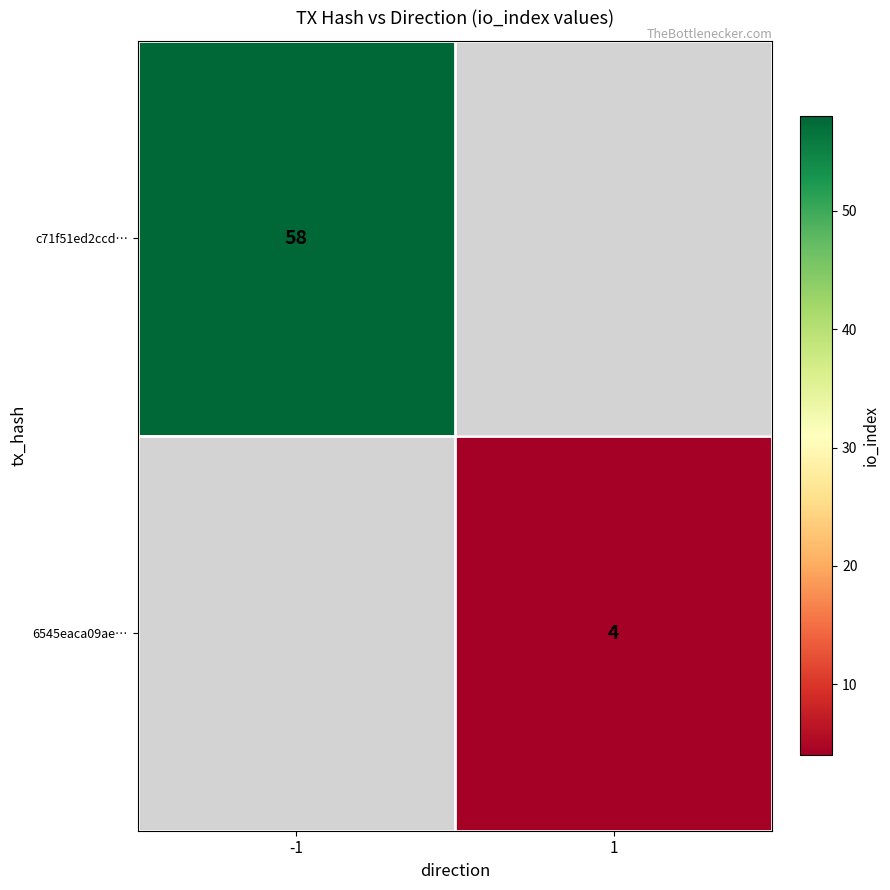

The value of 6545eaca09ae… at 1 is 4. True or false?

True